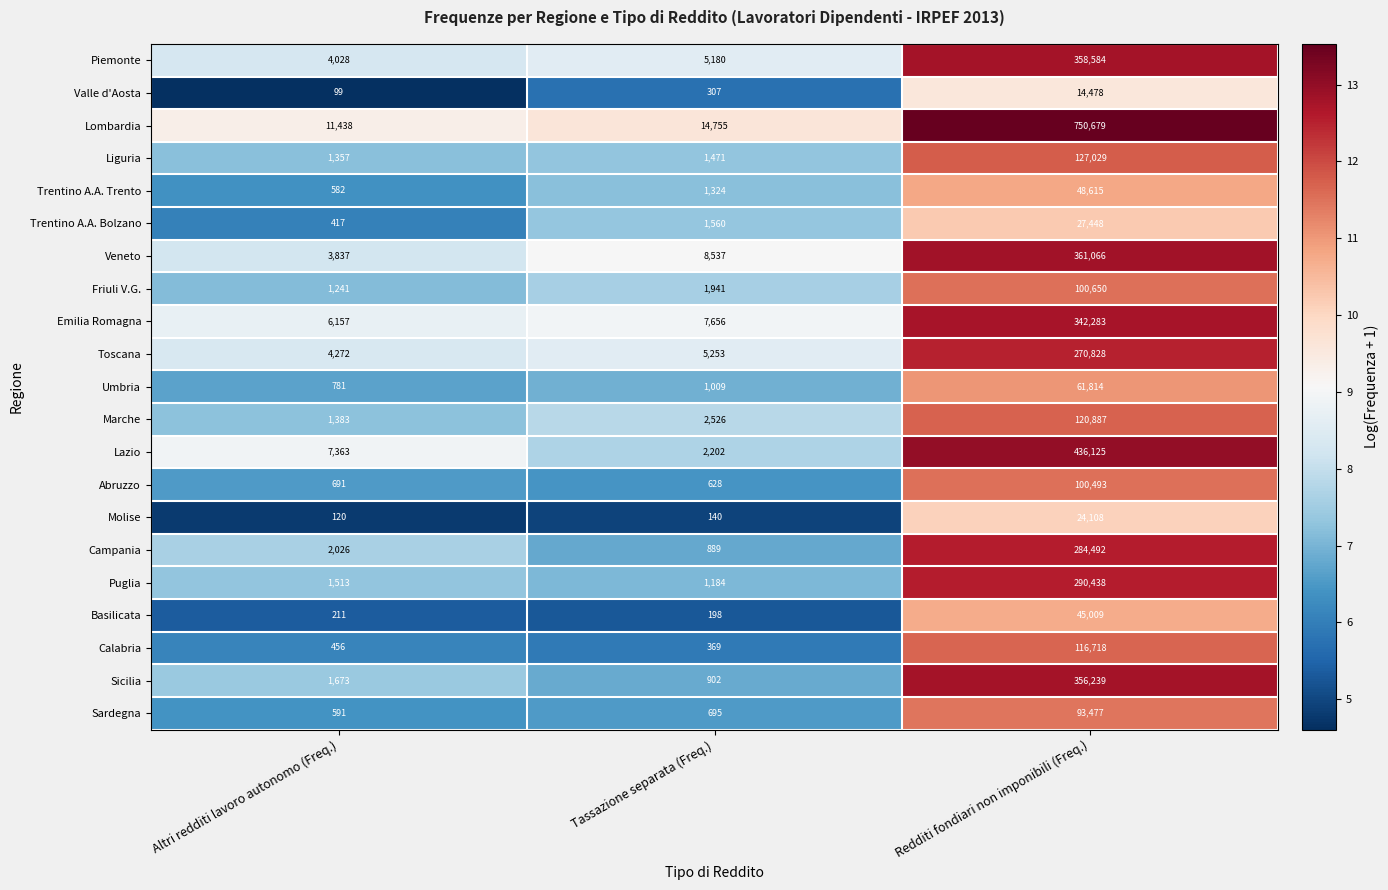

What is the approximate value of Sardegna at Redditi fondiari non imponibili (Freq.), to the nearest 50?

93500